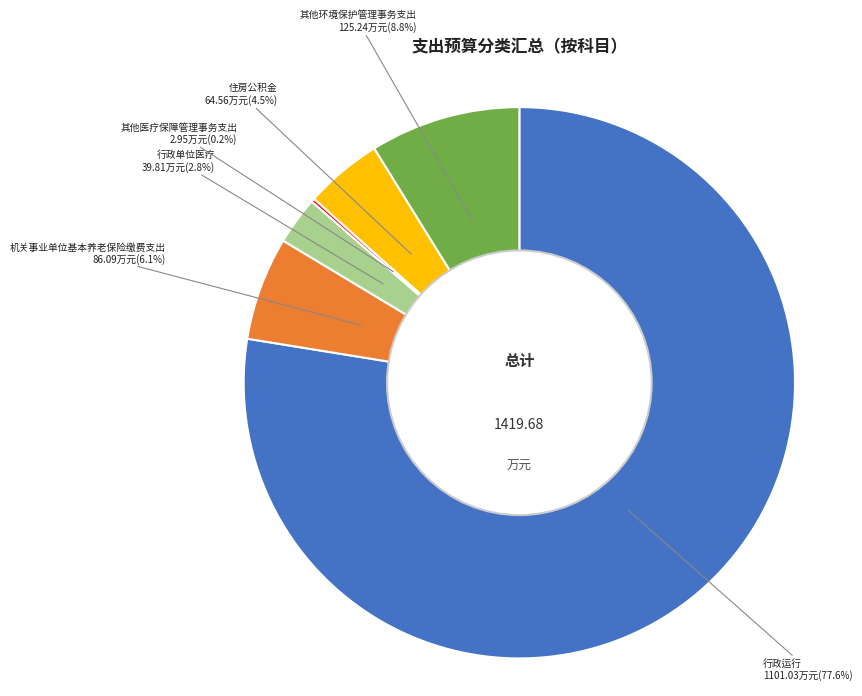

Which has a higher value, 行政单位医疗 or 机关事业单位基本养老保险缴费支出?

机关事业单位基本养老保险缴费支出